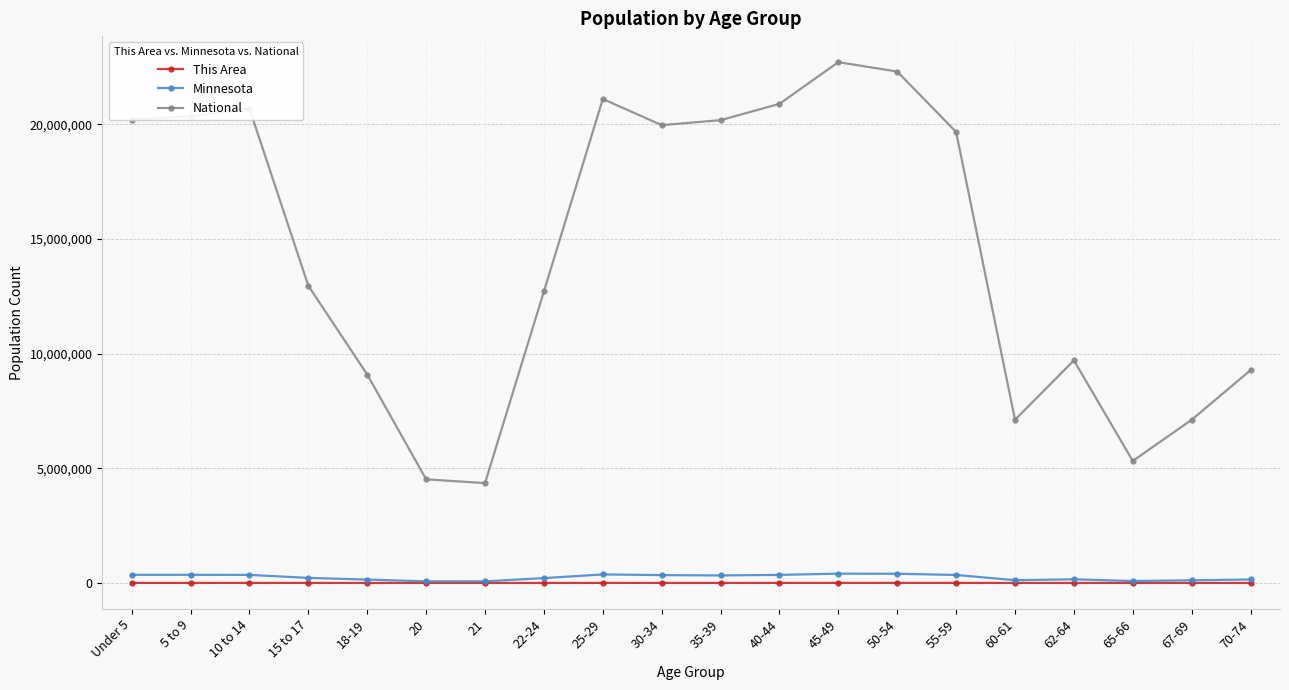

In National, how many points are higher than both neighbors (excluding endpoints)?

4